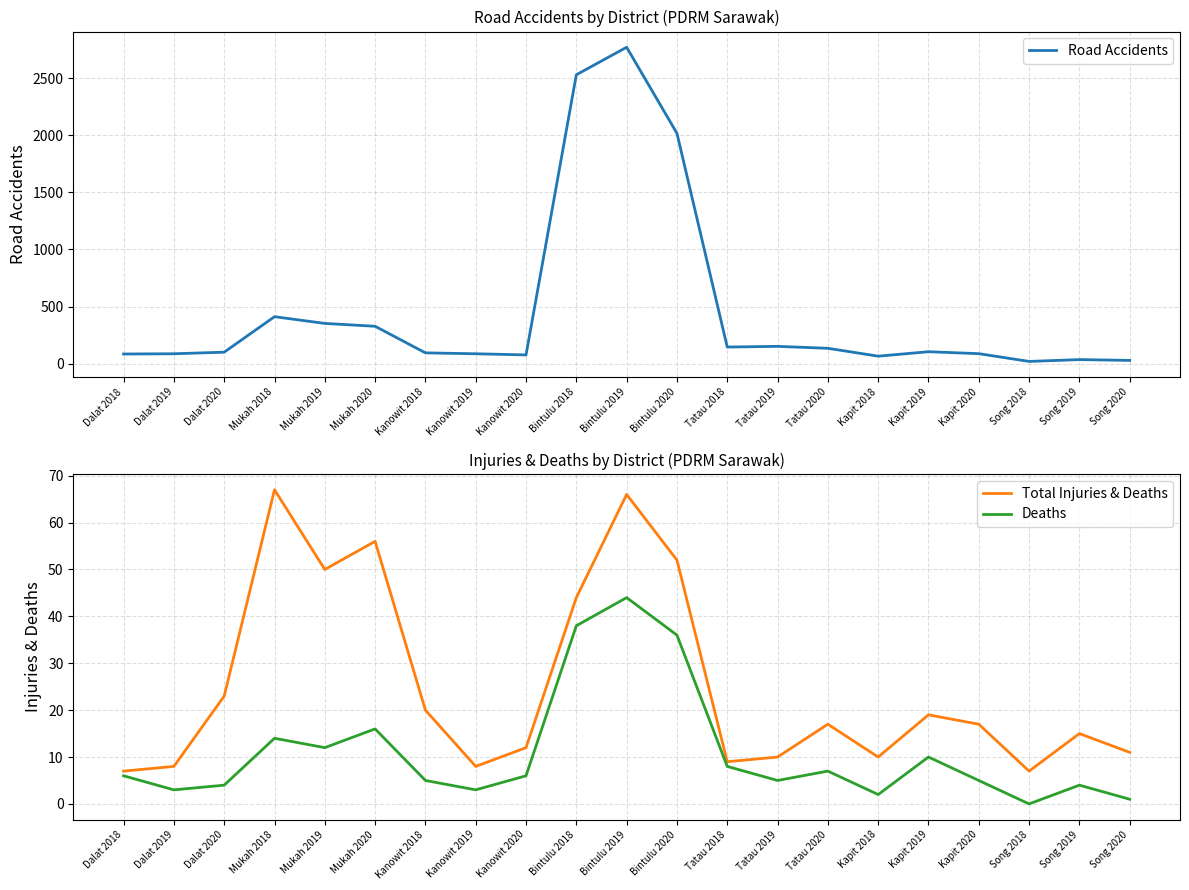

What is the difference between the maximum and minimum values in the Total Injuries & Deaths series?

60